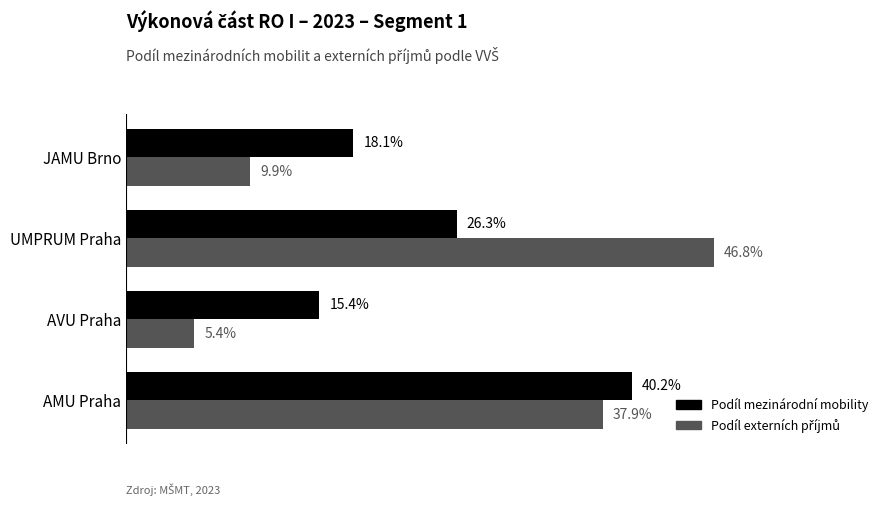

At which category is the sum across all series the highest?

AMU Praha